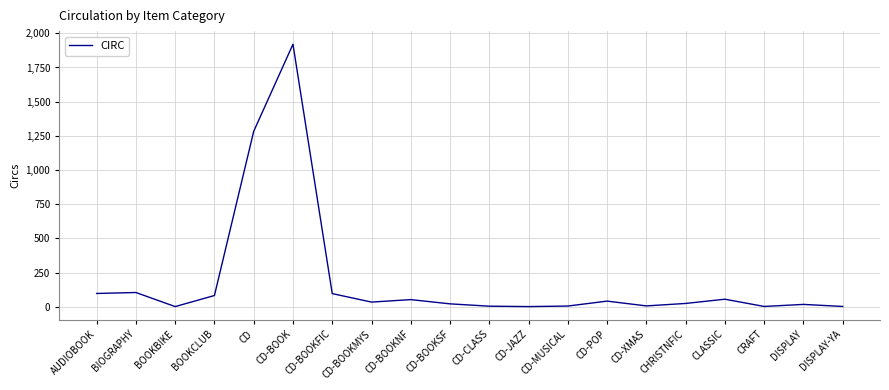

The value at CD-BOOK is 1920. True or false?

True